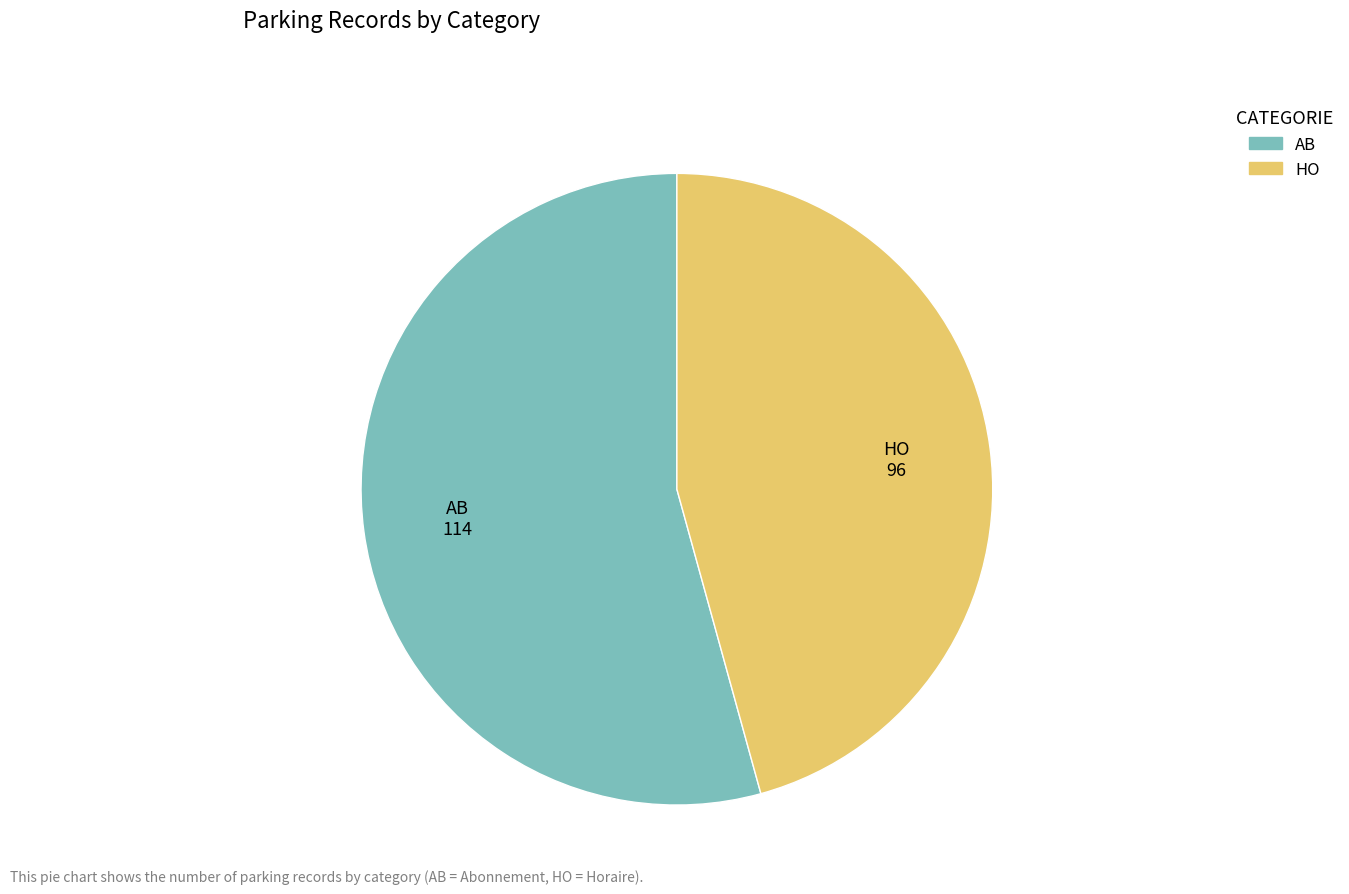

Approximately how many times larger is the value at HO compared to AB?

0.8